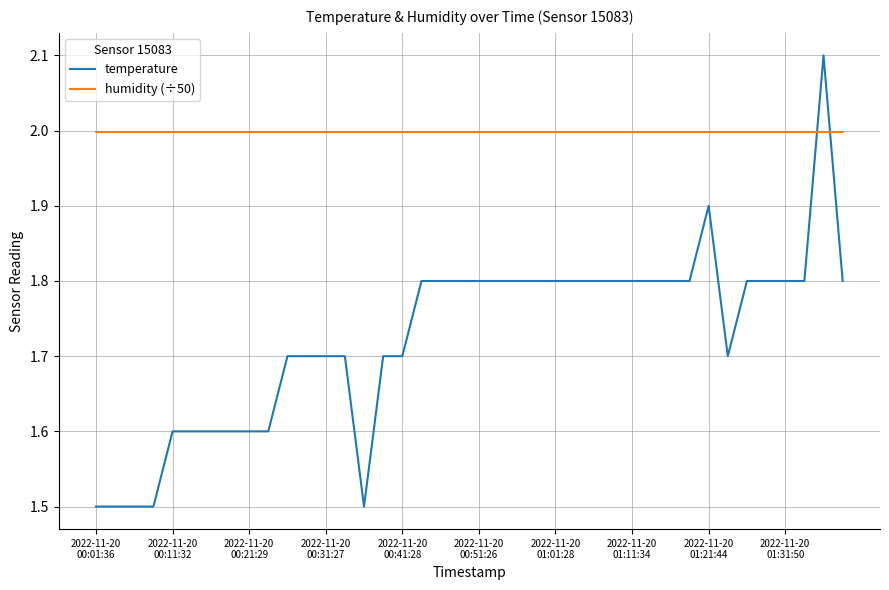

Which series has the largest range (max minus min)?

temperature